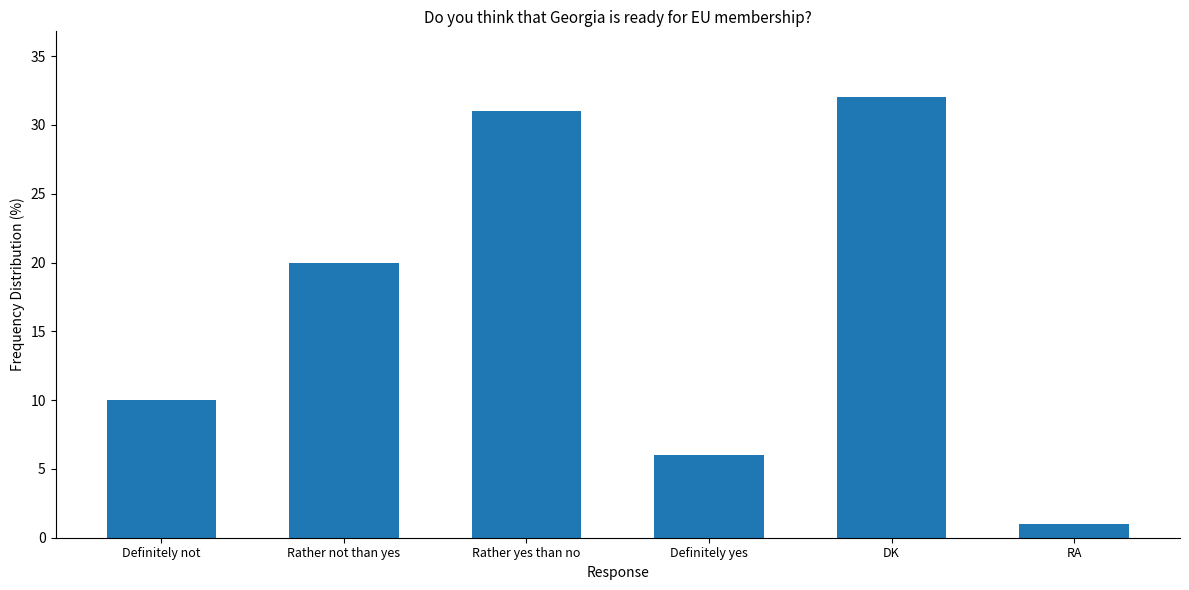

List the labels in order of value, largest first.

DK, Rather yes than no, Rather not than yes, Definitely not, Definitely yes, RA